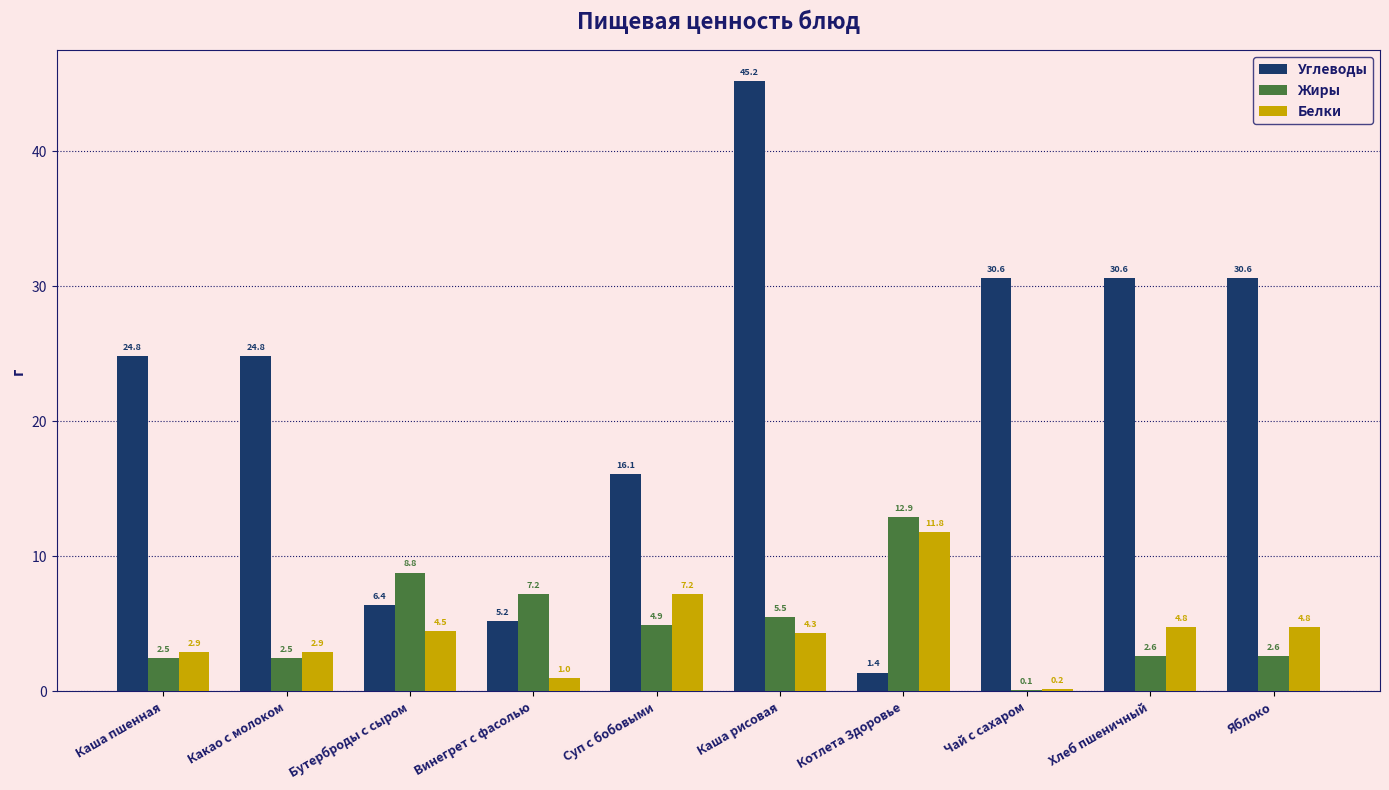

At which category is the sum across all series the highest?

Каша рисовая